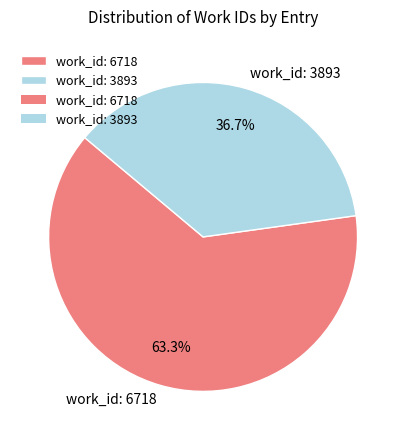

Is it true that work_id: 3893 is 29% of the pie?

False